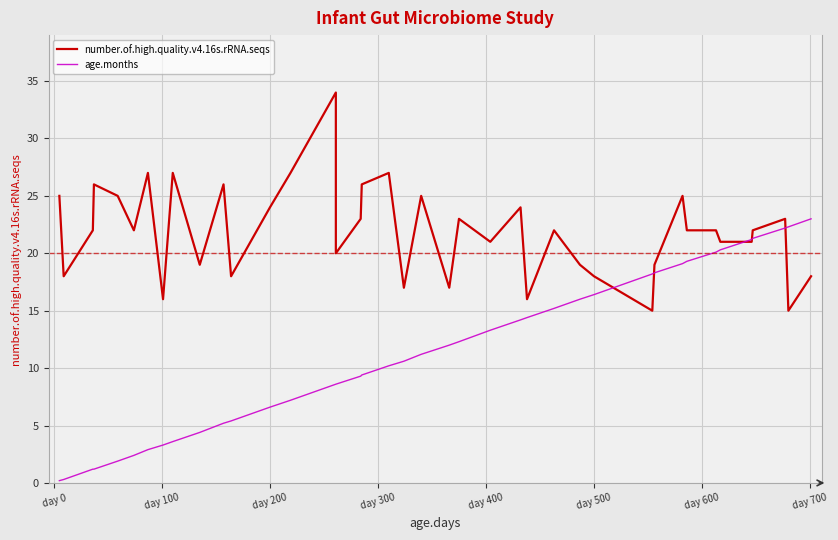

What is the average value of the age.months series?

11.3